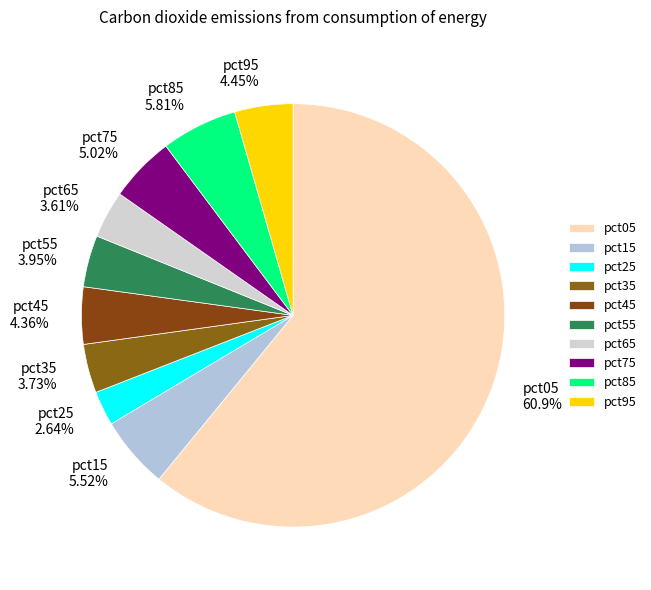

Which has a higher value, pct95 or pct65?

pct95